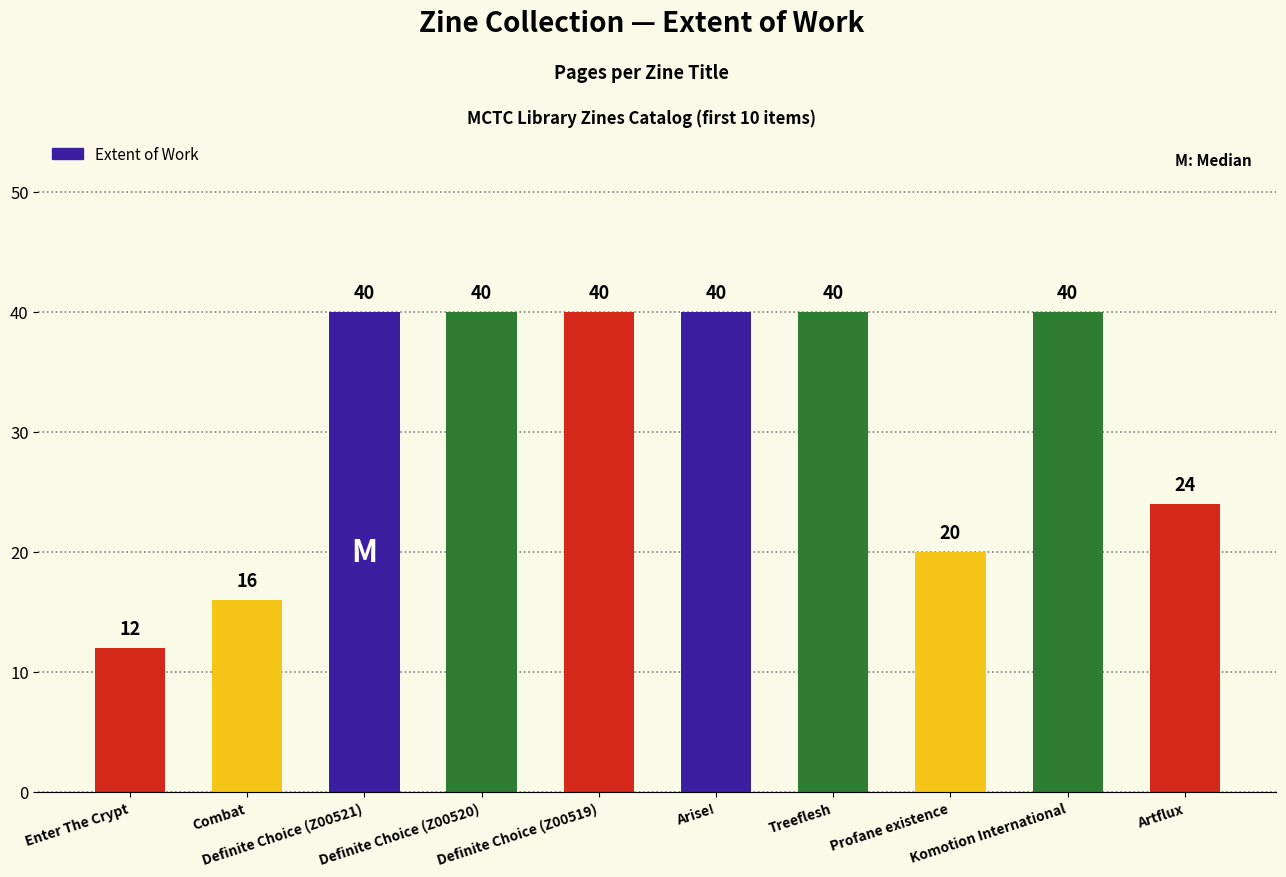

Reading left to right, list all the values displayed in this chart.

12	16	40	40	40	40	40	20	40	24